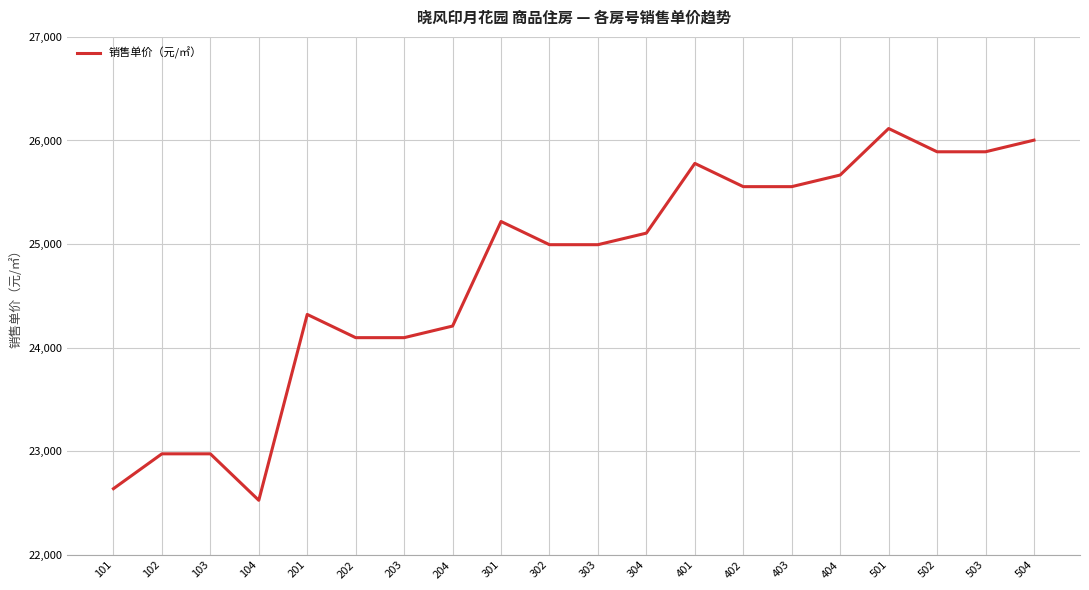

What is the sum of all values?

494608.5